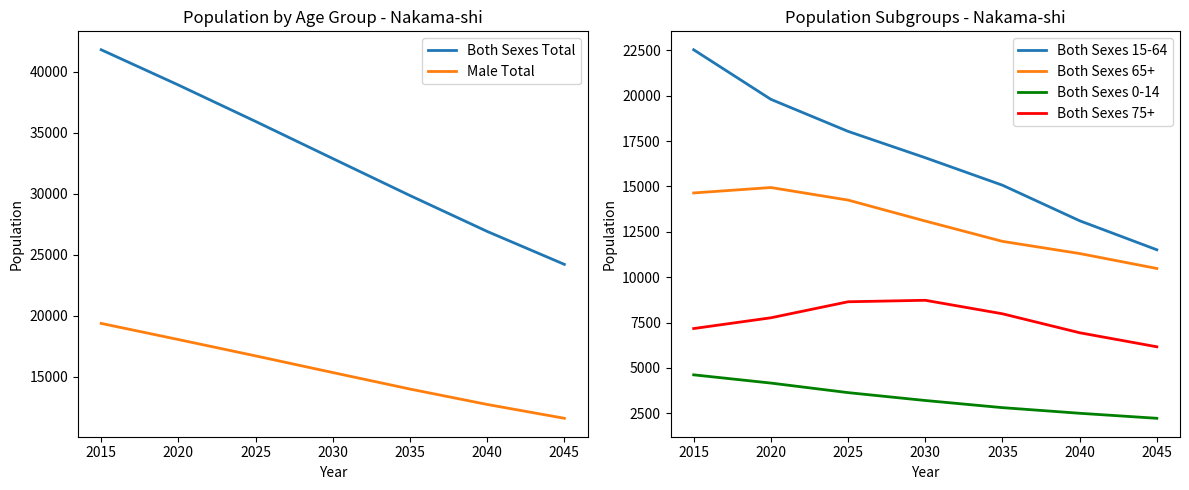

What is the average value of the Both Sexes 65+ series?

12955